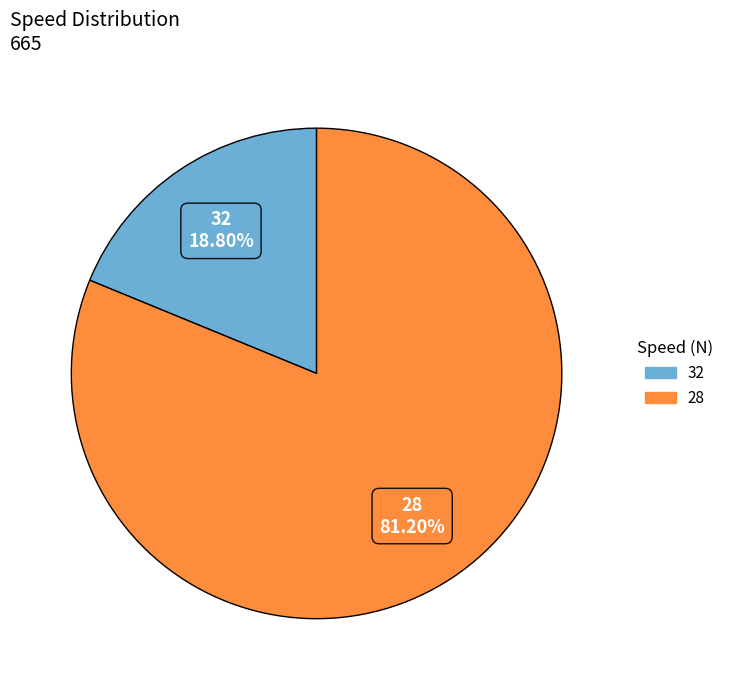

Which category has the biggest portion of the pie?

28